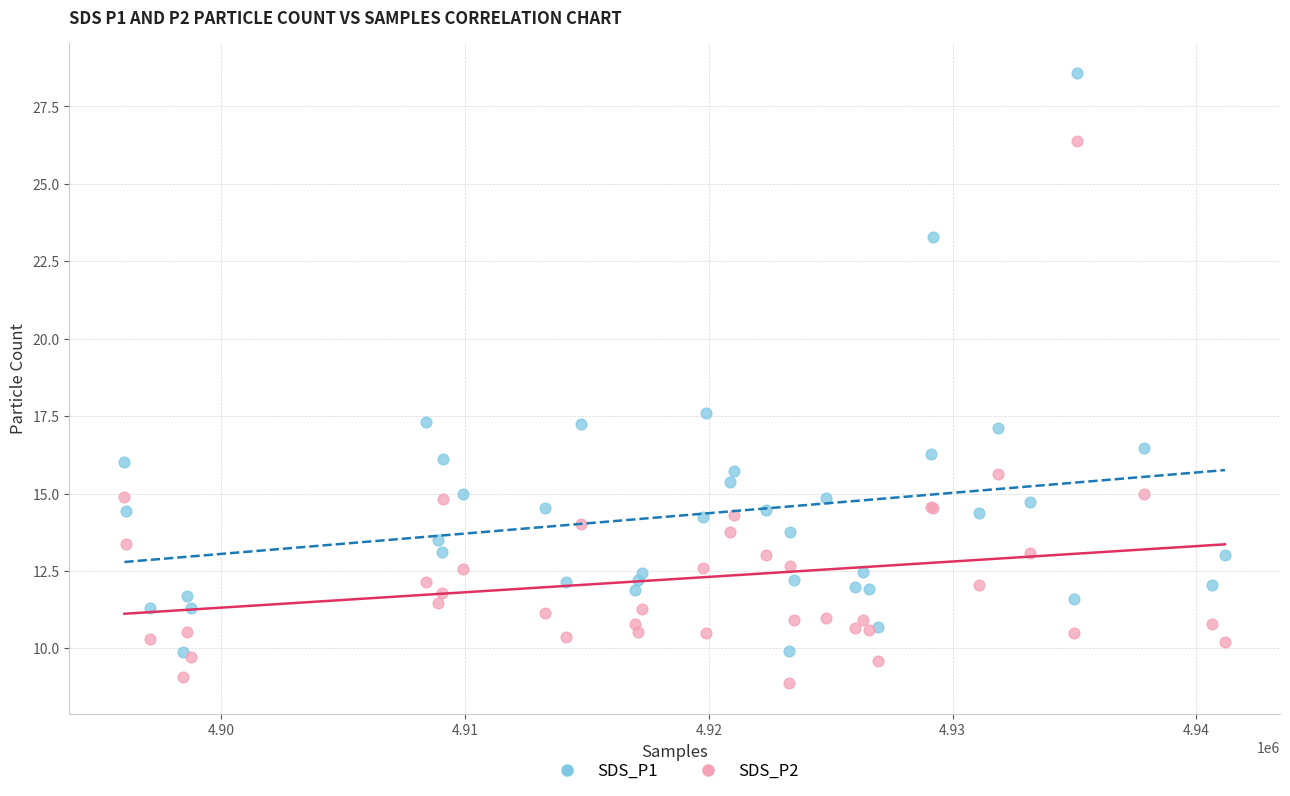

Across all series, what Y value is closest to 18?

17.6